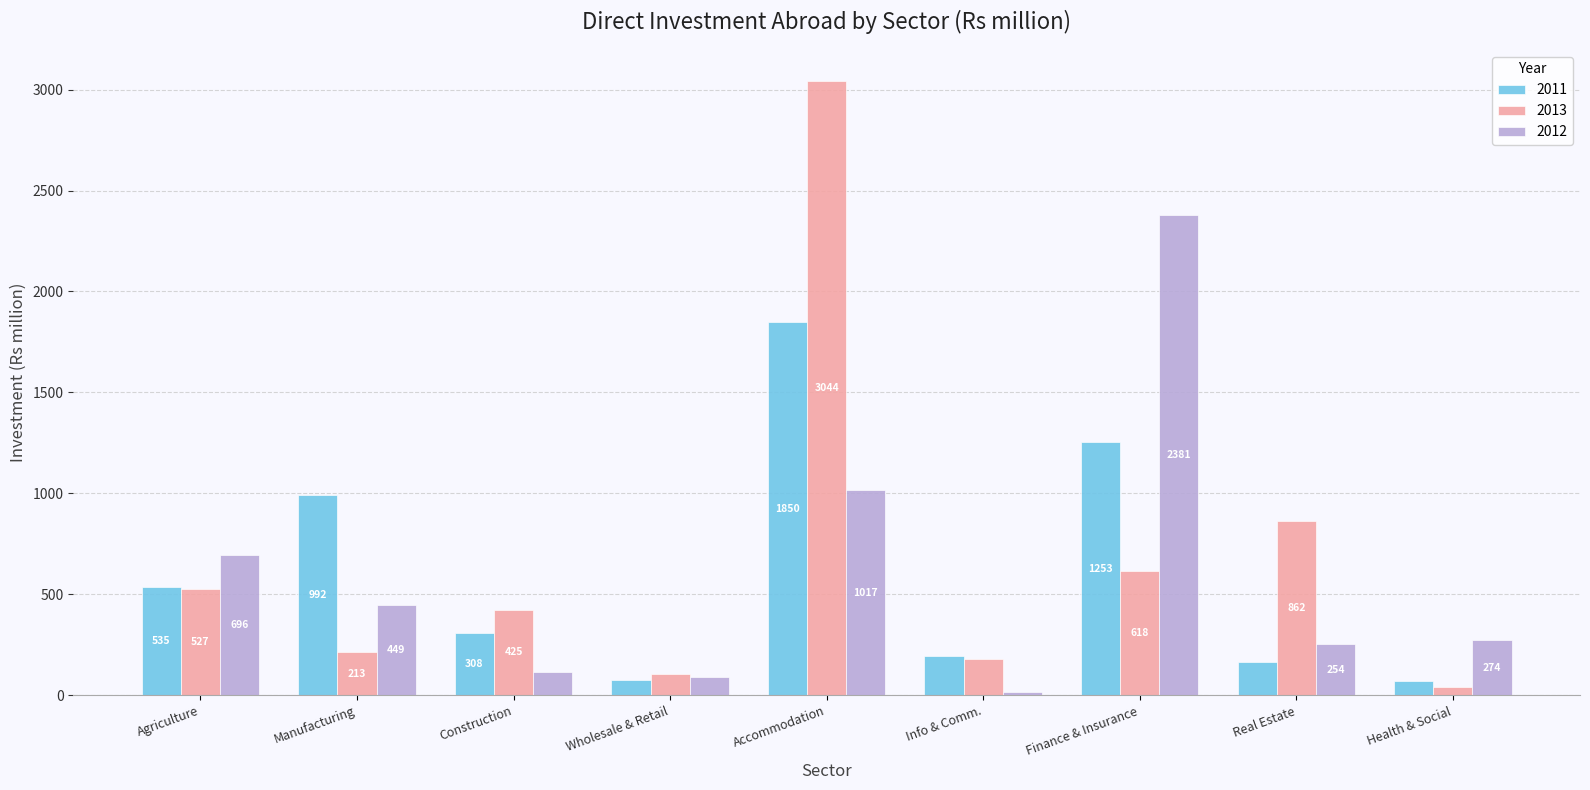

Which series changed the most between Construction and Info & Comm.?

2013